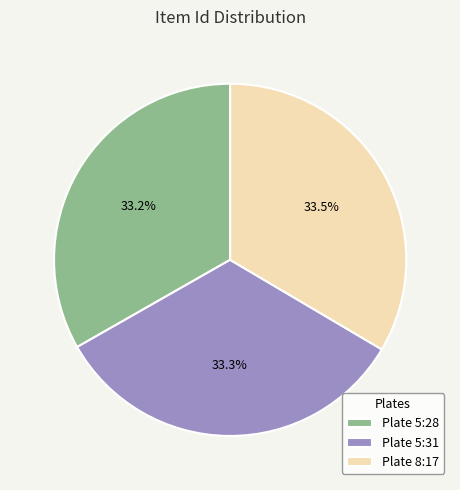

Combined, do Plate 5:31 and Plate 8:17 account for over 50%?

Yes